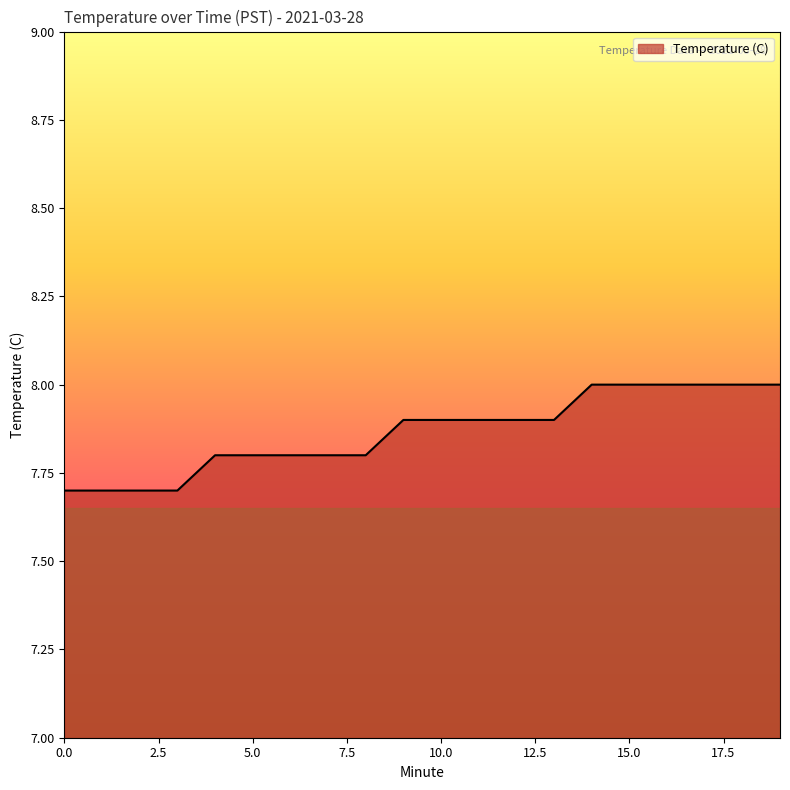

How many values are between 7 and 8?

20